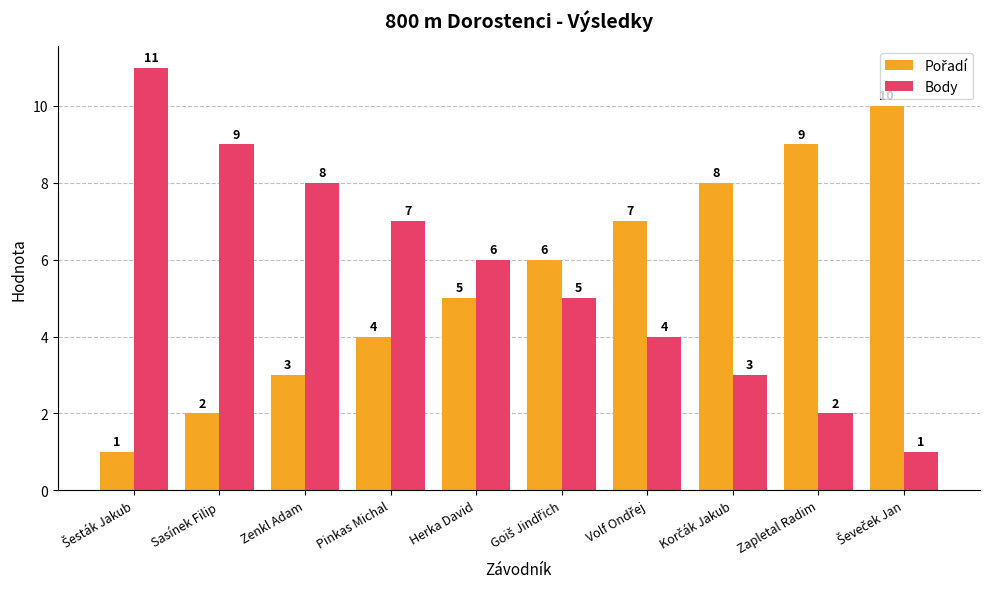

The value of Body at Pinkas Michal is 7. True or false?

True